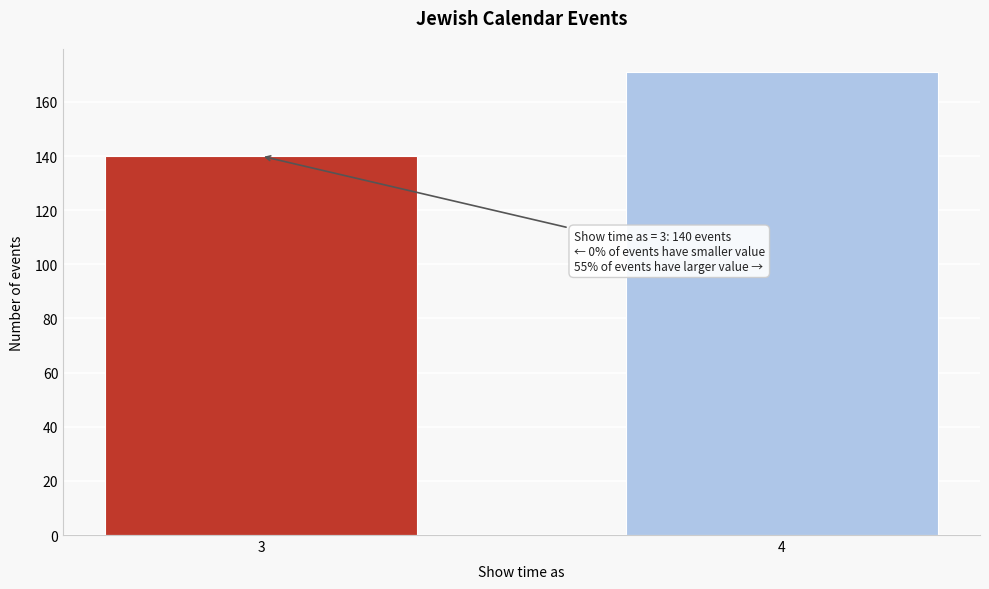

Reading right to left, extract all data points from this chart.

4=171	3=140